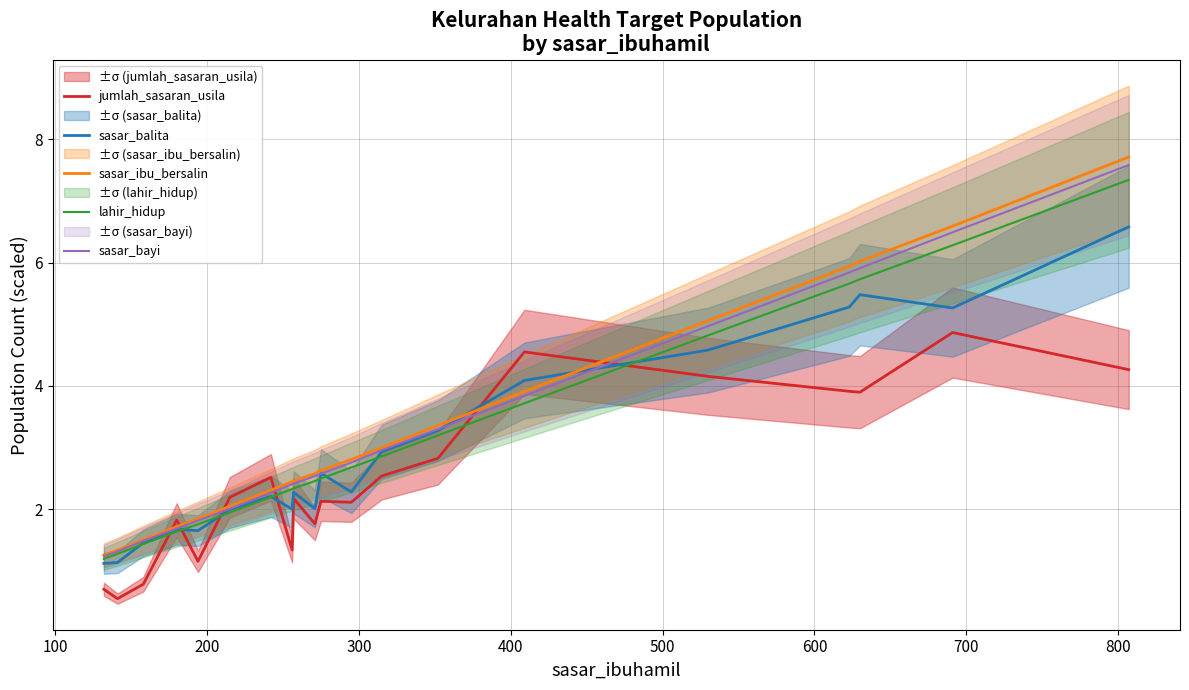

What is the highest value of the sasar_ibu_bersalin series?

7.7